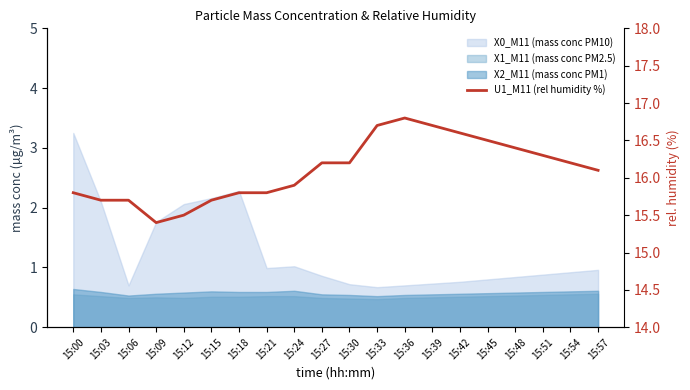

What is the maximum value shown in the chart?

16.8